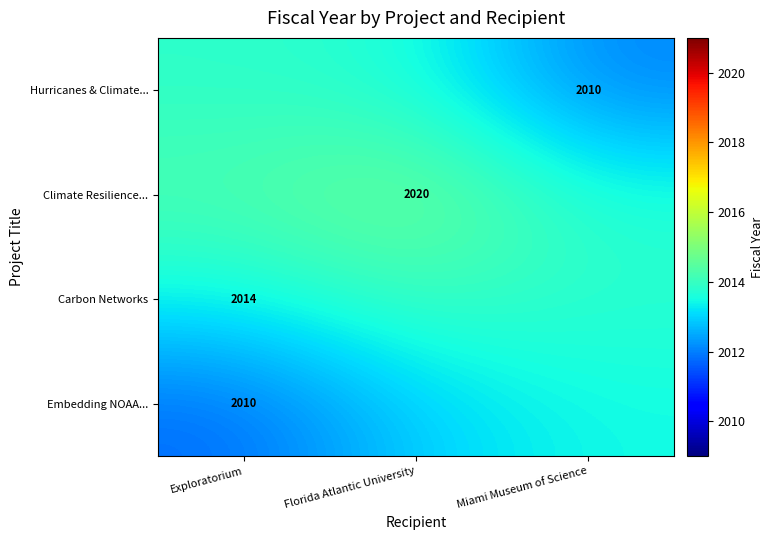

Rank the series by their average value, from highest to lowest.

Climate Resilience..., Carbon Networks, Hurricanes & Climate..., Embedding NOAA...